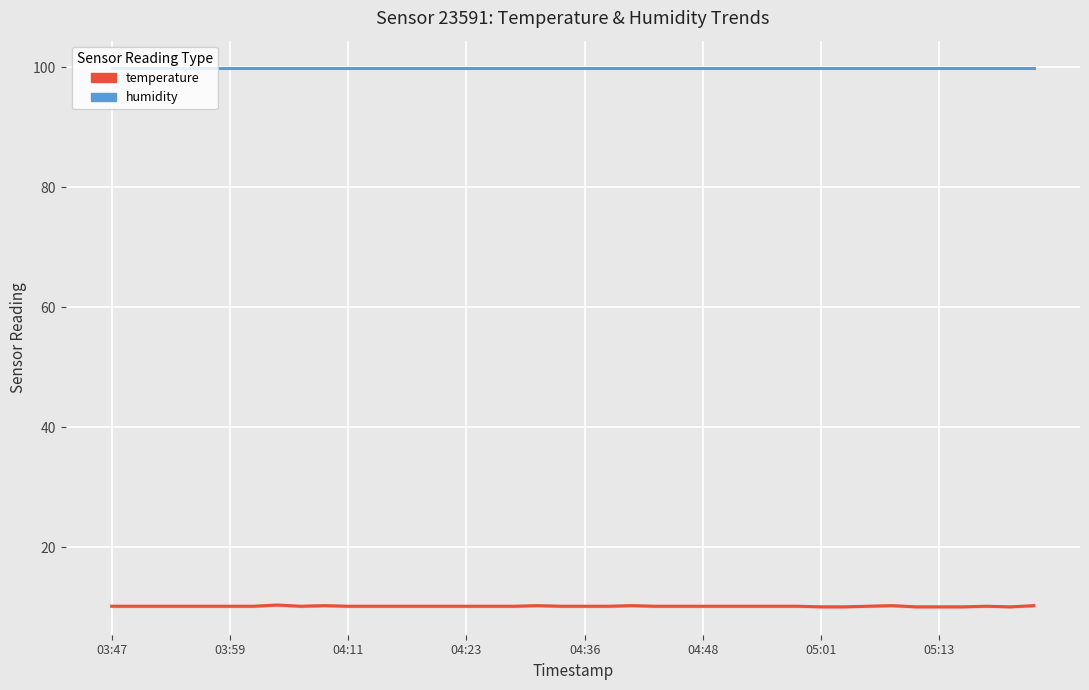

What is the maximum value for temperature?

10.4